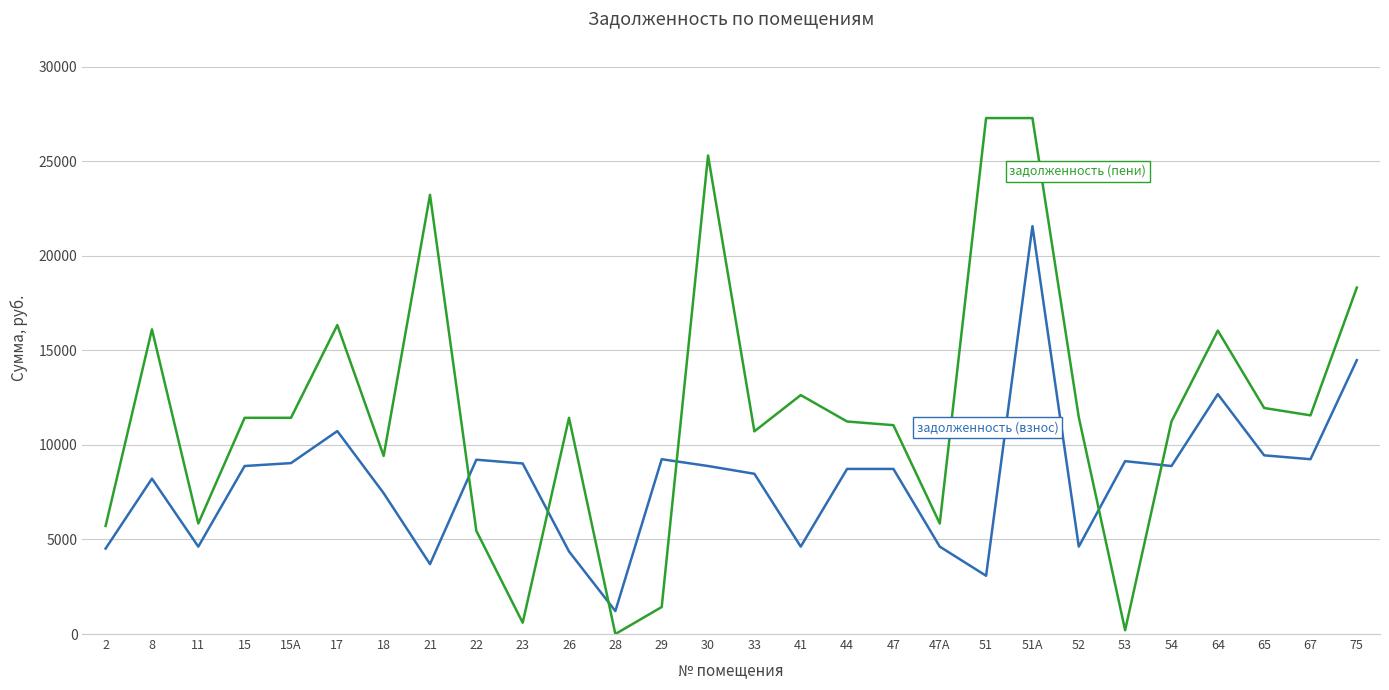

At which category is the sum across all series the highest?

51А